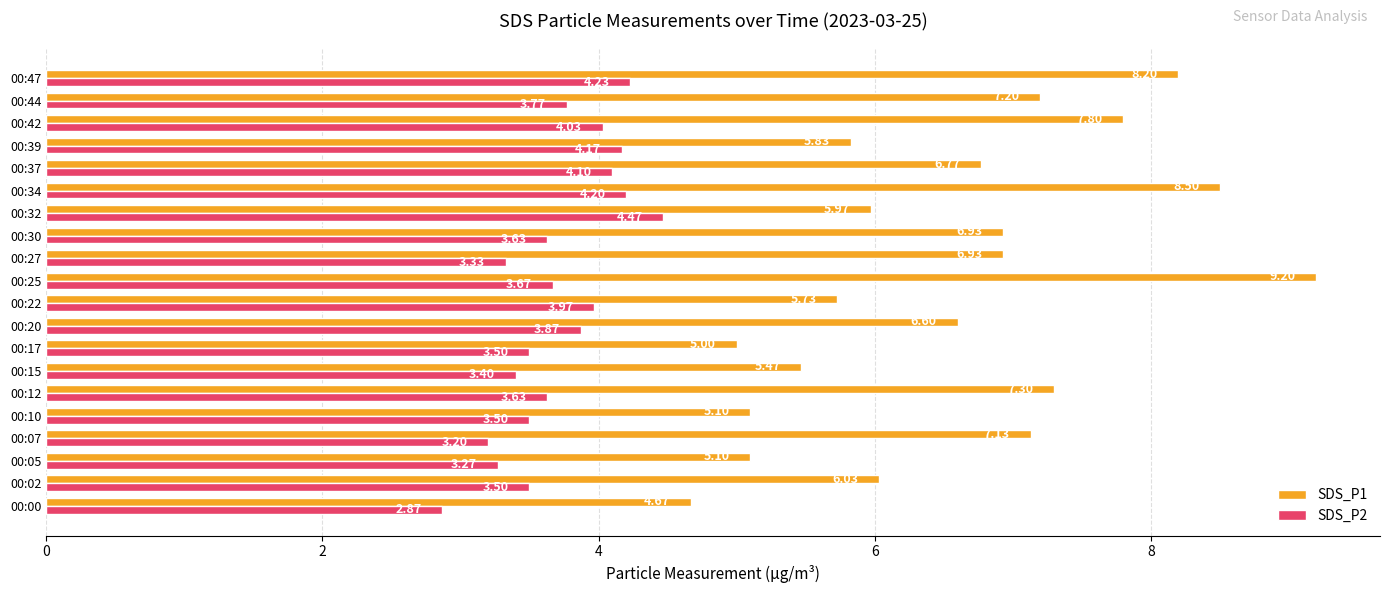

Between 00:25 and 00:34, which series saw the biggest shift?

SDS_P1